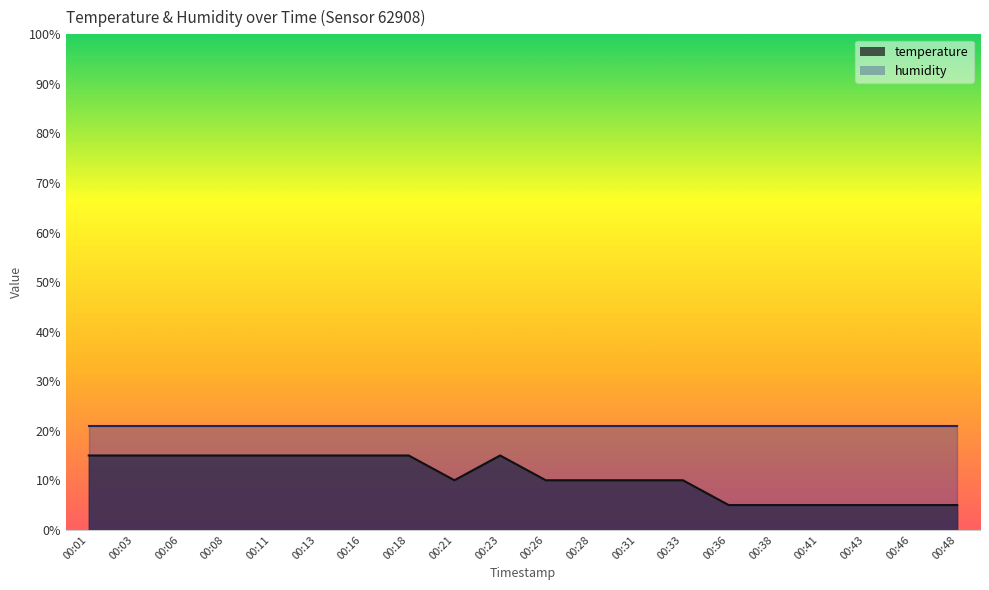

True or false: the data shows 16.5 at 00:31.

False